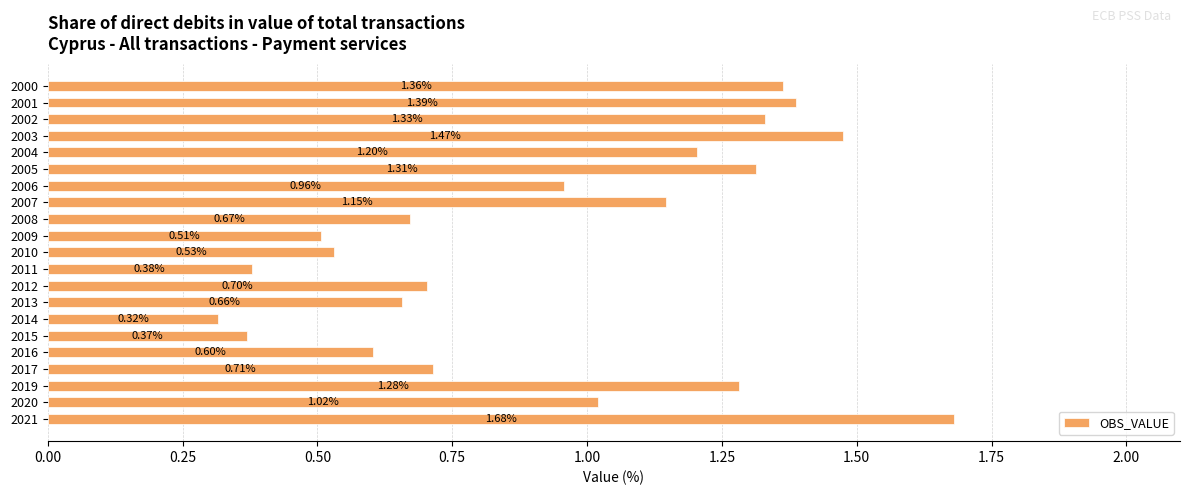

Between 2007 and 2009, which is larger?

2007